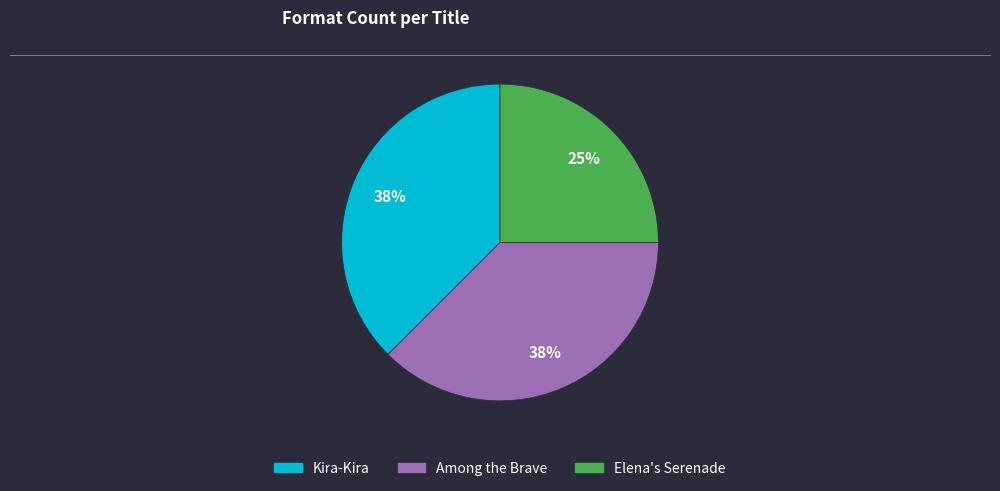

How many segments does this pie chart have?

3